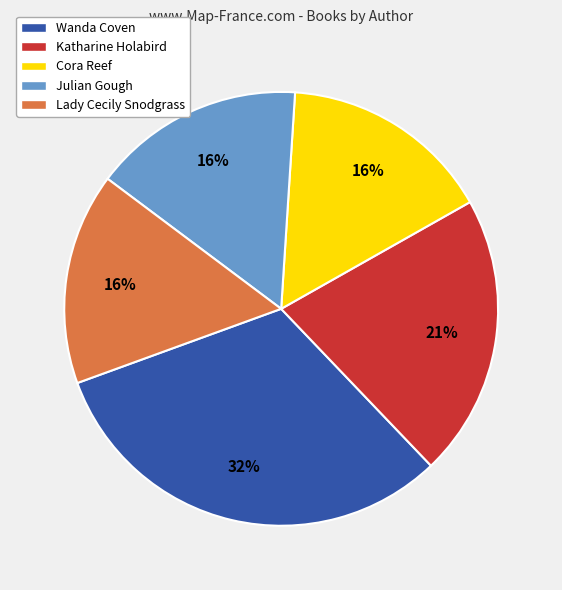

Between Wanda Coven and Katharine Holabird, which is larger?

Wanda Coven